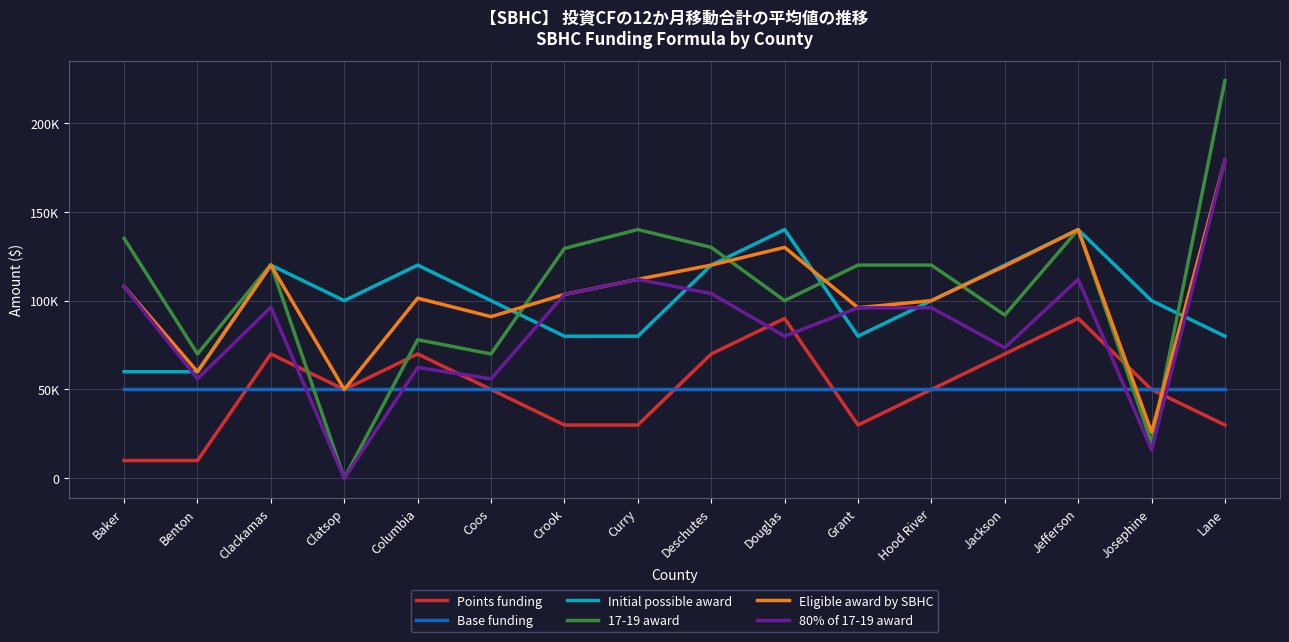

What are all the series names shown in the legend?

Points funding, Base funding, Initial possible award, 17-19 award, Eligible award by SBHC, 80% of 17-19 award